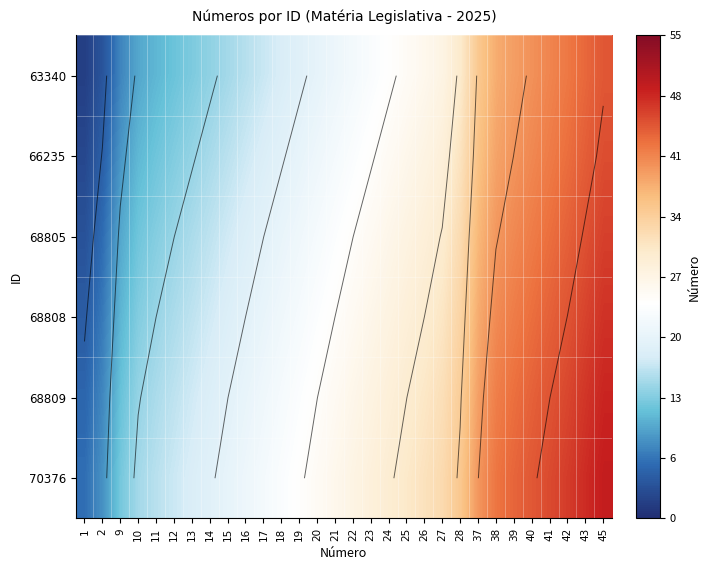

At 38, list the series in order from largest to smallest.

70376, 68809, 68808, 68805, 66235, 63340